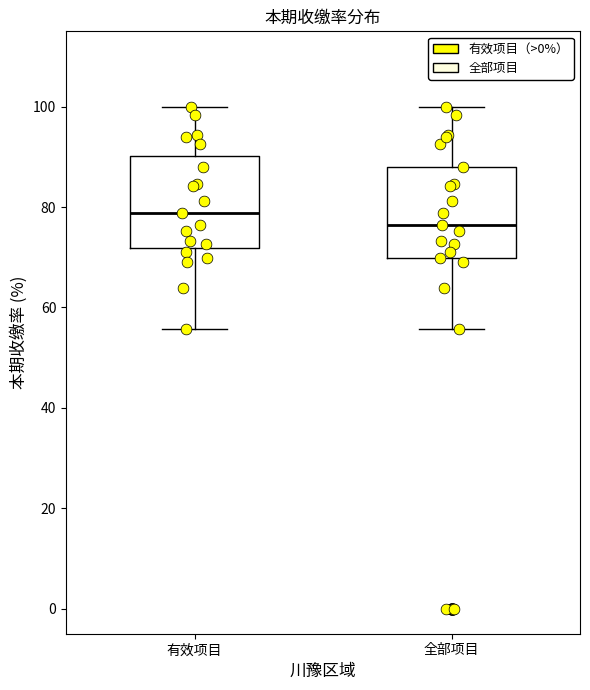

Which box has the highest median line?

有效项目